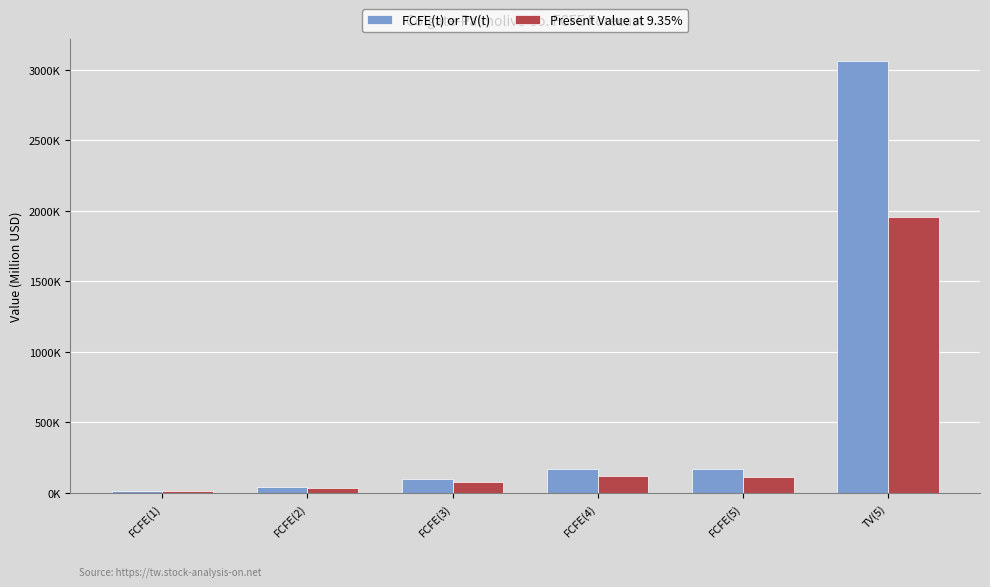

Which series has the largest range (max minus min)?

FCFE(t) or TV(t)